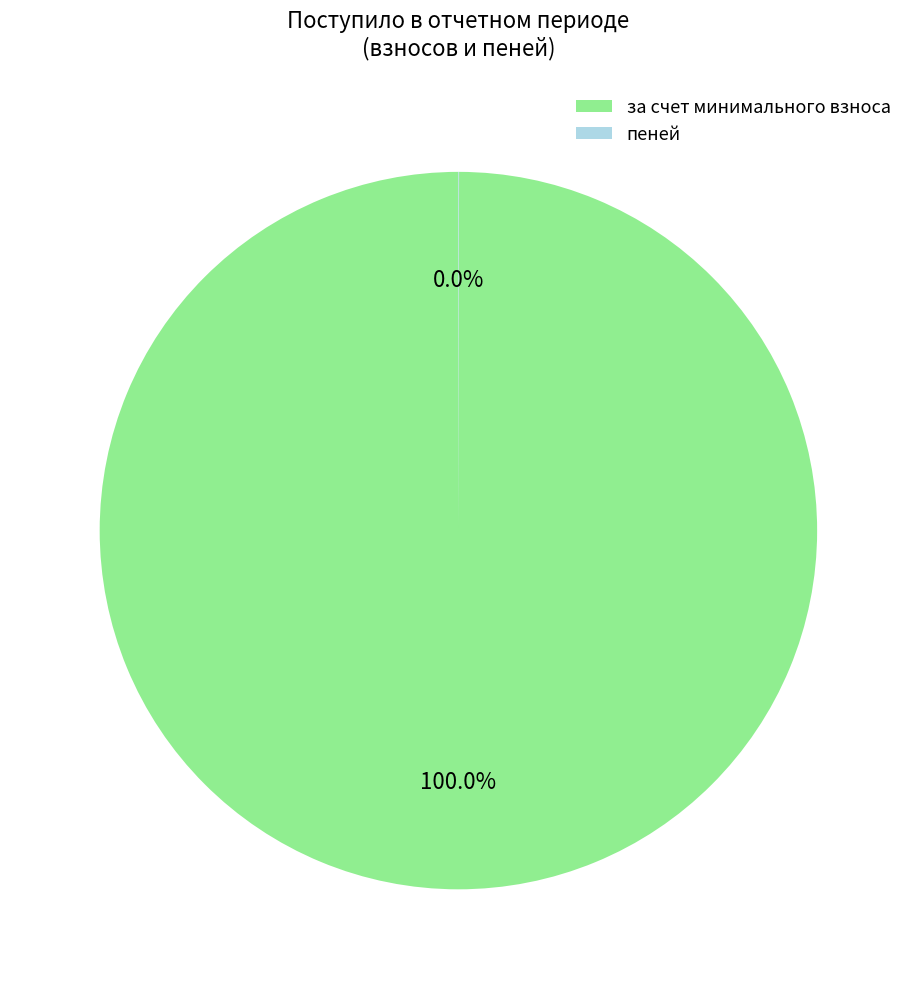

Is there any slice that represents more than half of the pie?

Yes